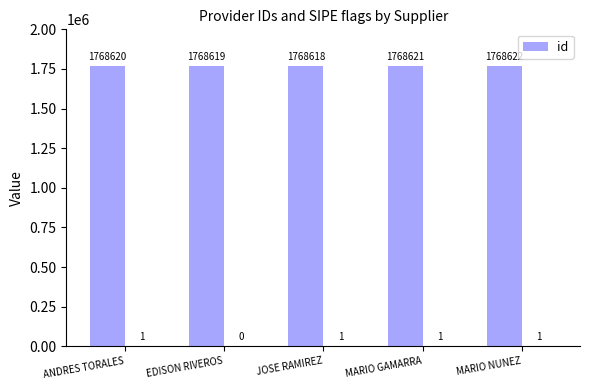

True or false: the data shows 2309676 at EDISON RIVEROS.

False